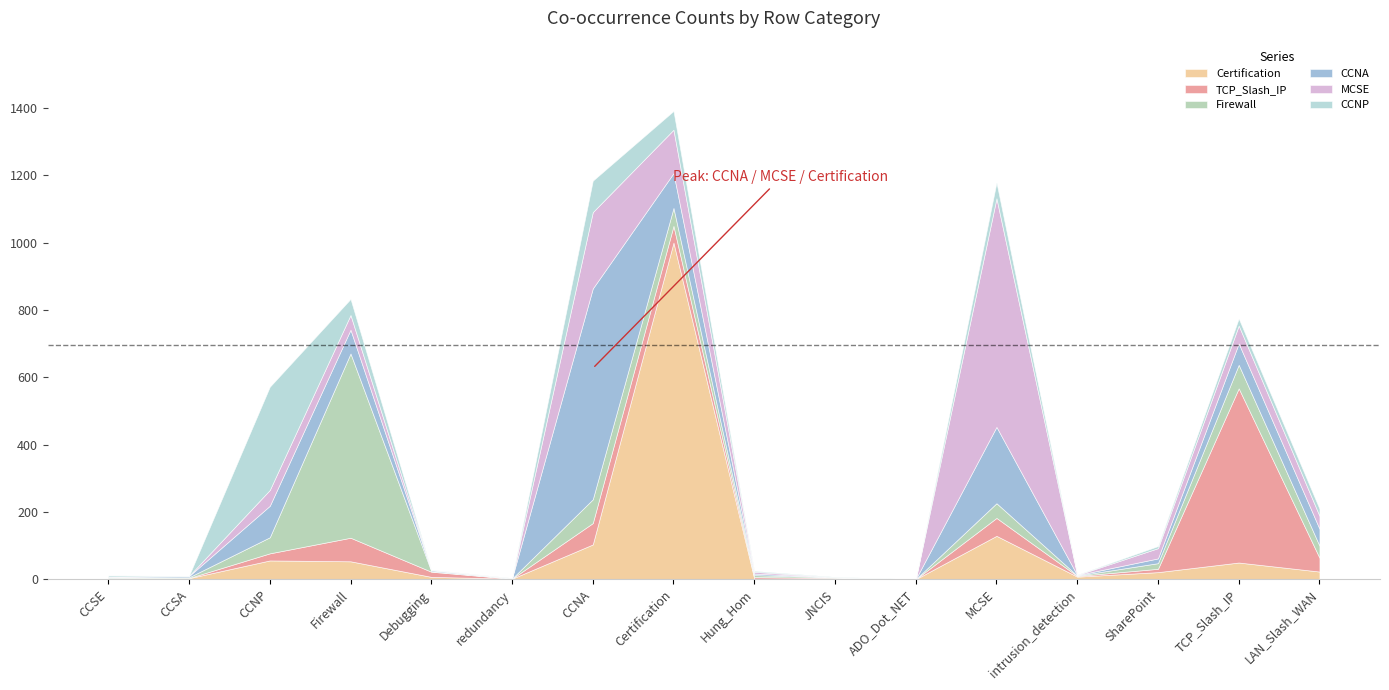

Which category has the highest value in the Certification series?

Certification